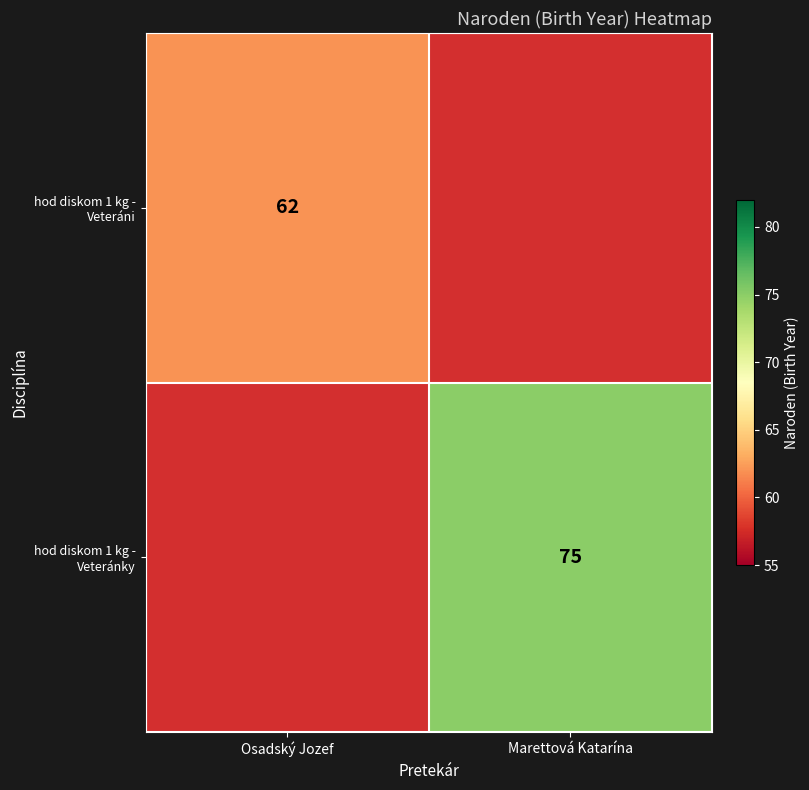

Which has a higher value, Marettová Katarína or Osadský Jozef?

Osadský Jozef